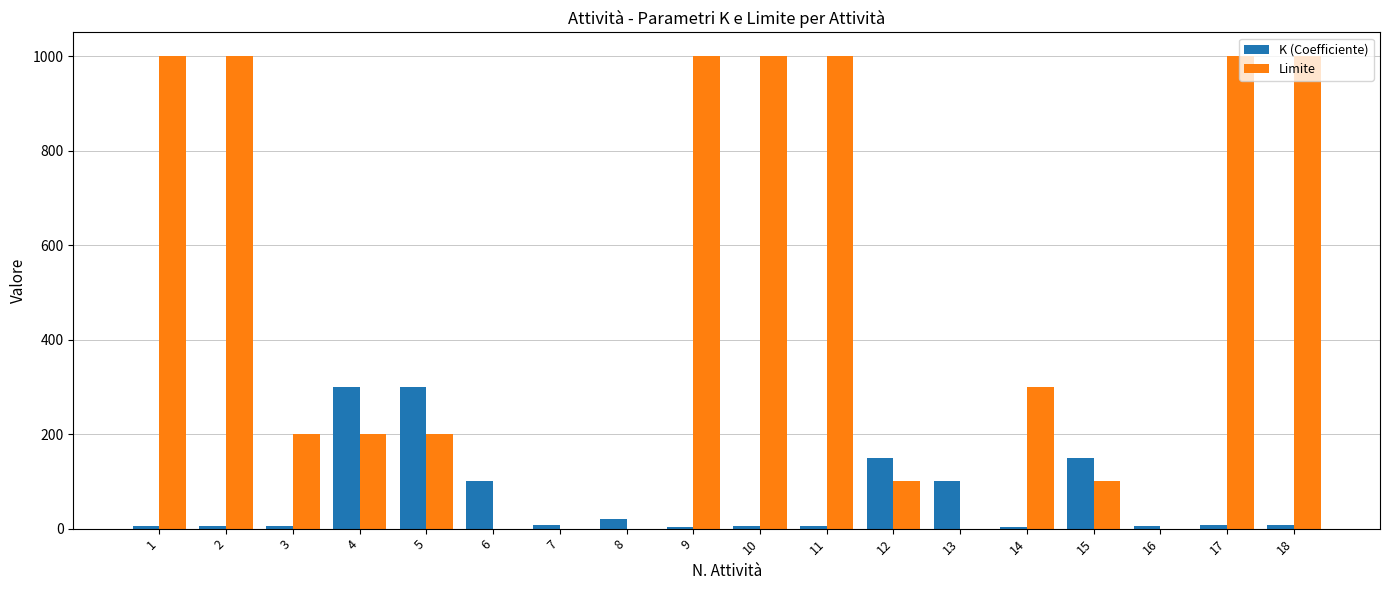

What are all the series names shown in the legend?

K (Coefficiente), Limite